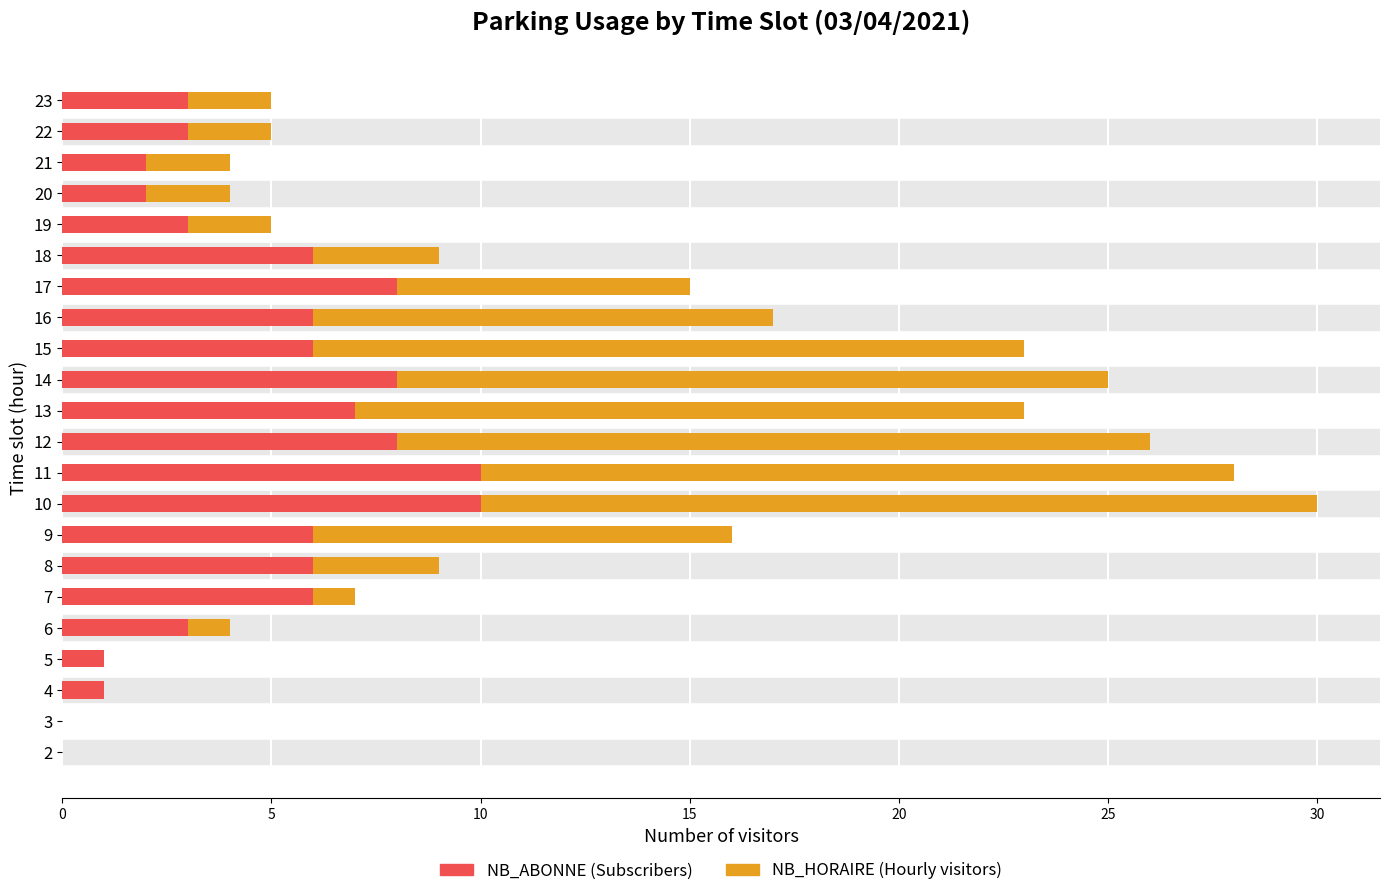

Is it true that NB_ABONNE (Subscribers) equals 1 at 20?

False